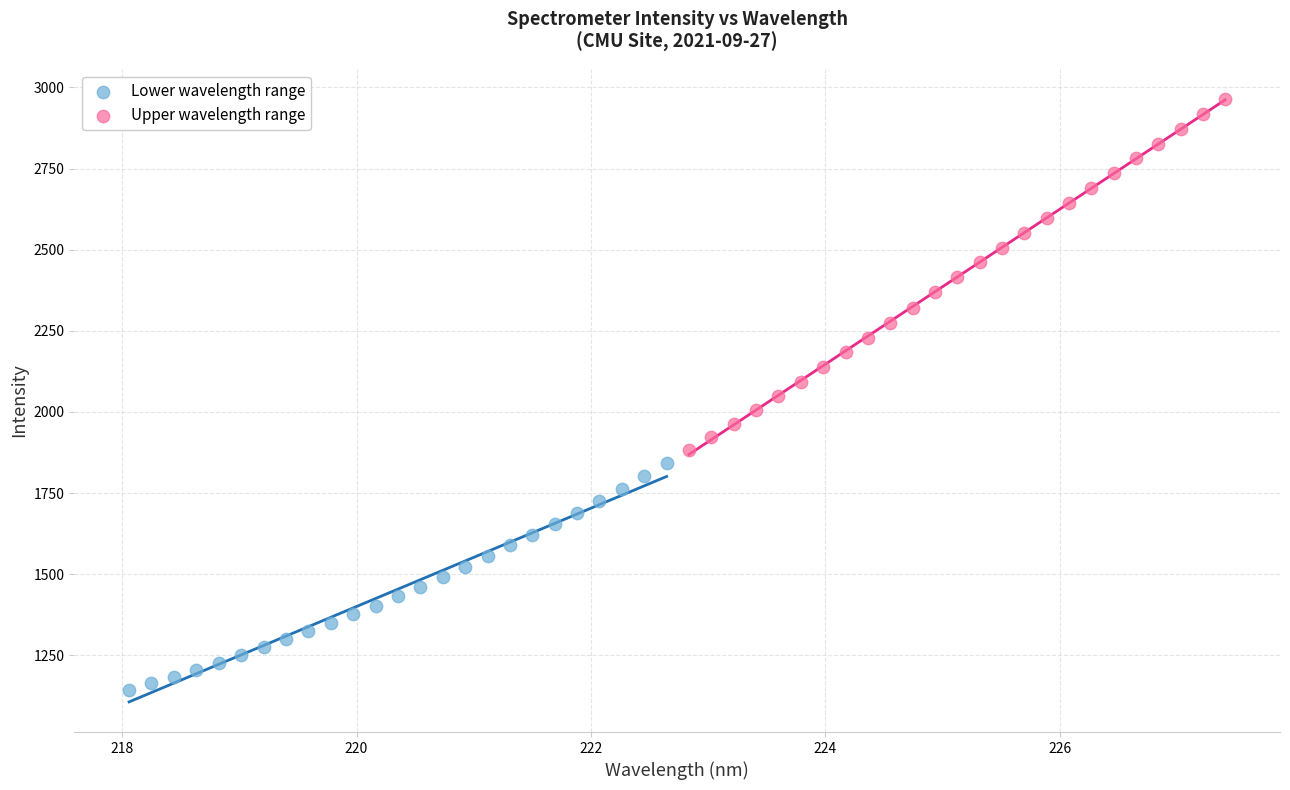

Which series contains the highest Y value?

Upper wavelength range